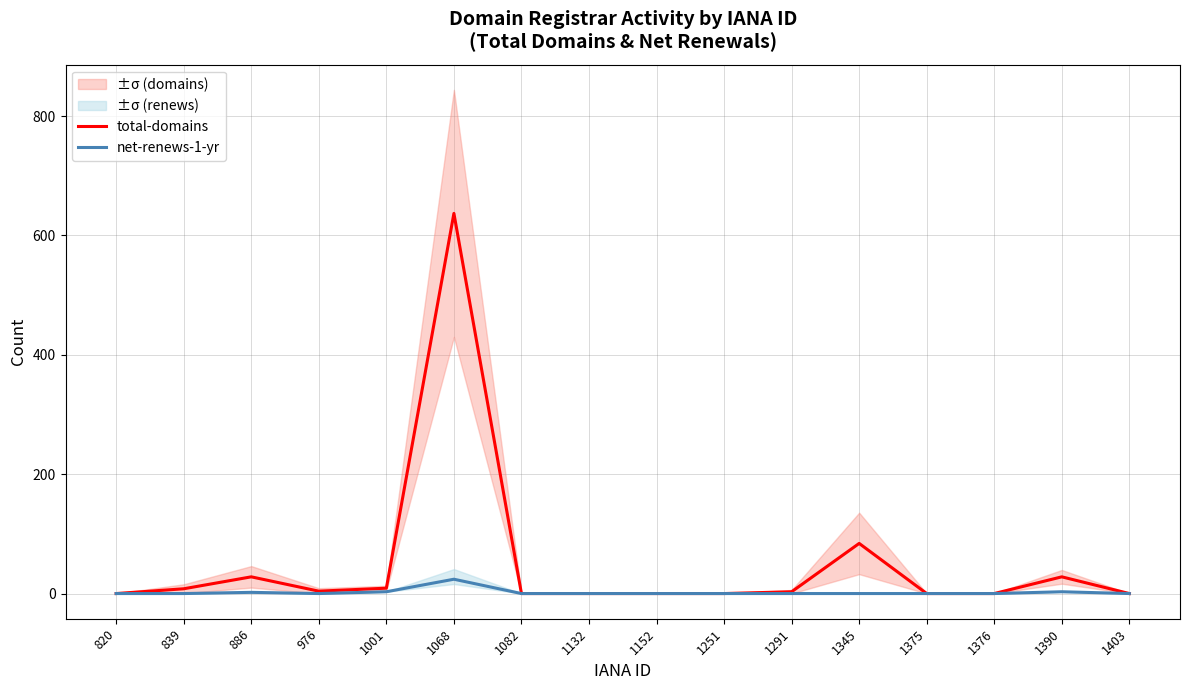

Reading left to right, transcribe all the data shown in this chart.

total-domains: 0	8	28	4	9	637	0	0	0	0	3	84	0	0	28	0
net-renews-1-yr: 0	0	2	0	3	24	0	0	0	0	0	0	0	0	3	0